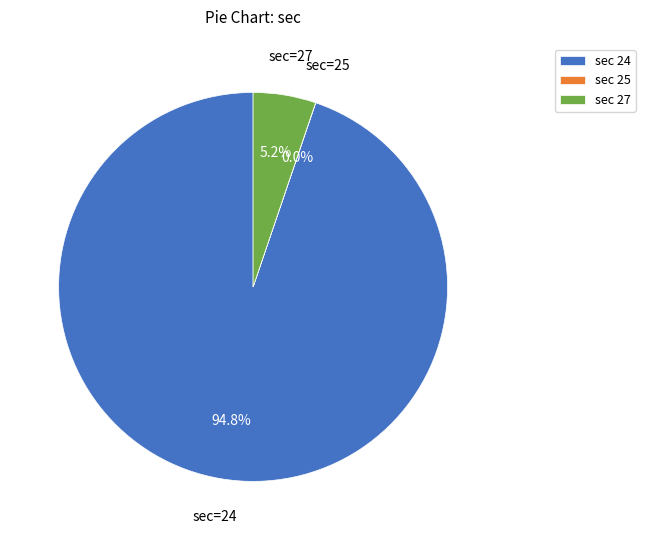

What is the majority slice?

sec 24